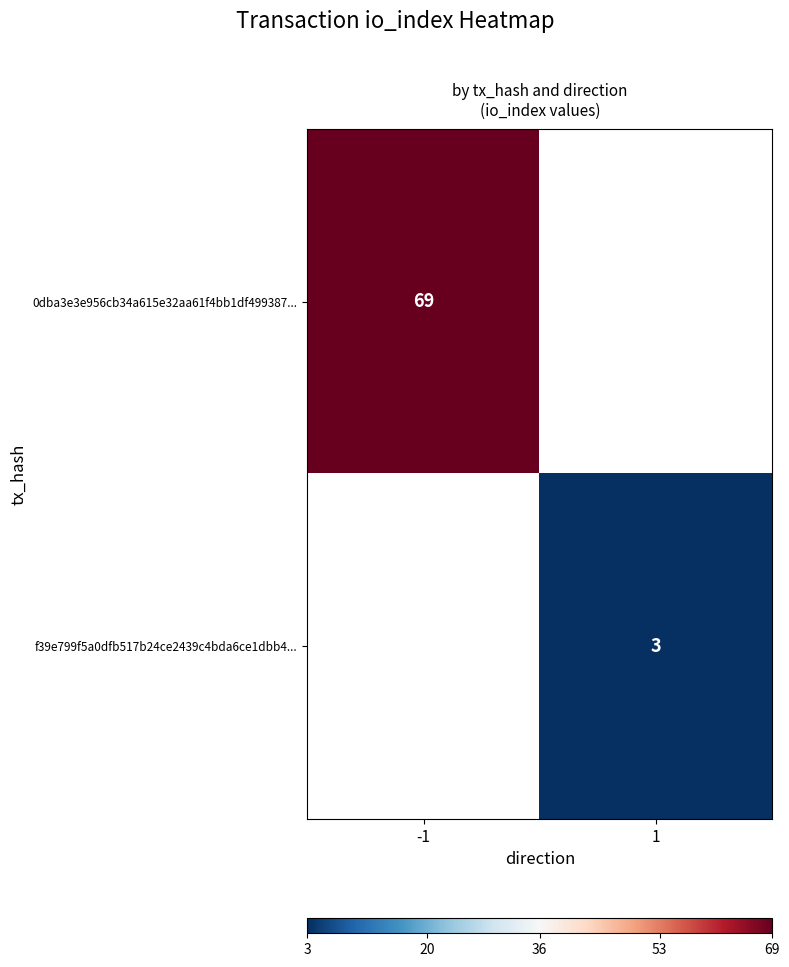

Is it true that f39e799f5a0dfb517b24ce2439c4bda6ce1dbb4... equals 4.1 at 1?

False